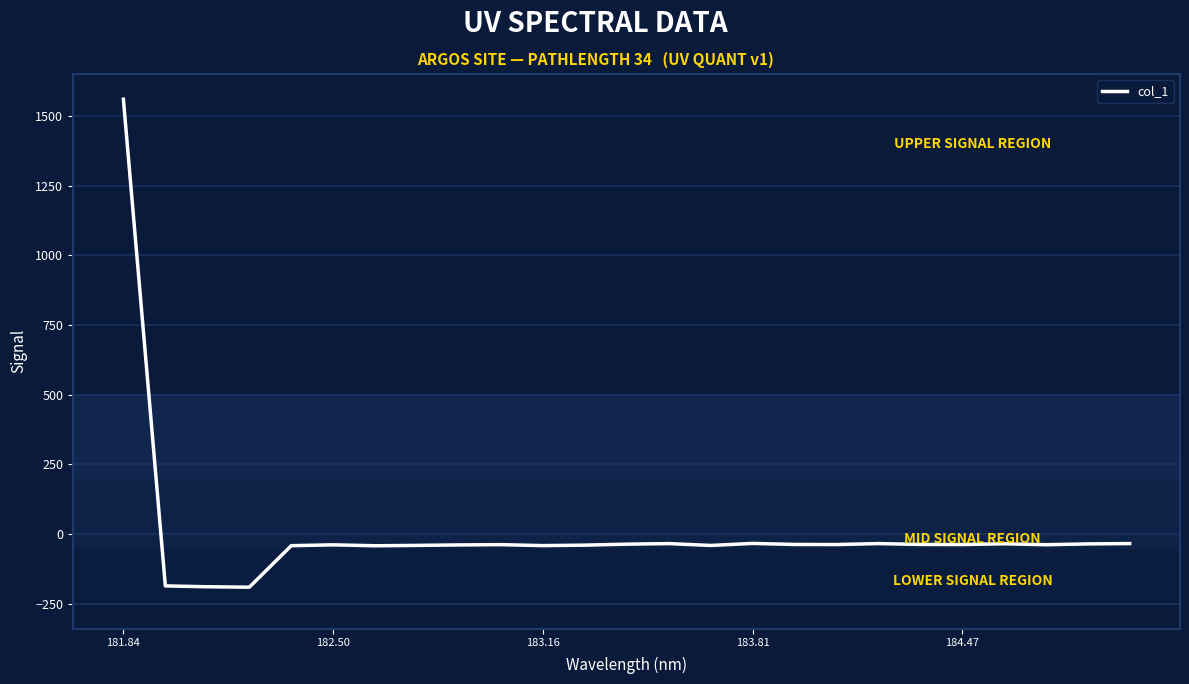

What is the difference between the maximum and minimum values?

1752.2